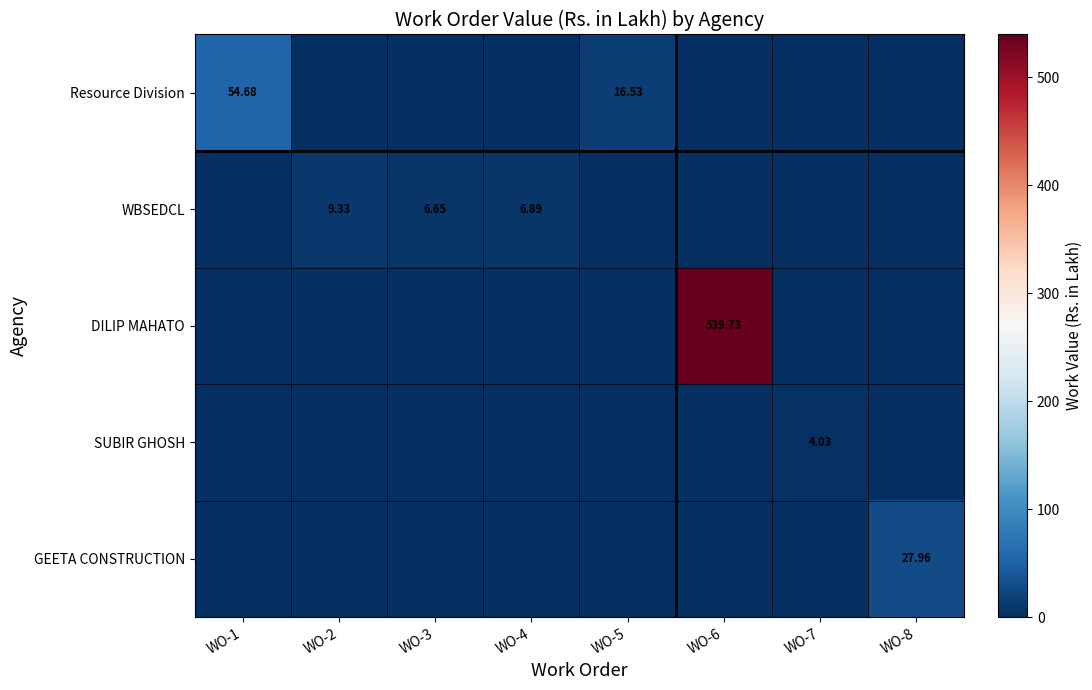

At which category is the sum across all series the highest?

WO-6